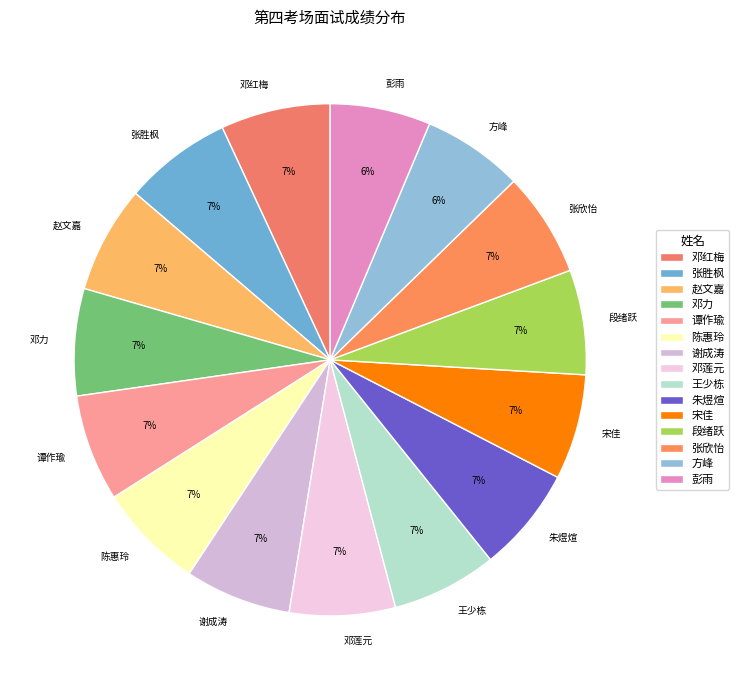

What percentage is the 方峰 slice, to the nearest percent?

6%